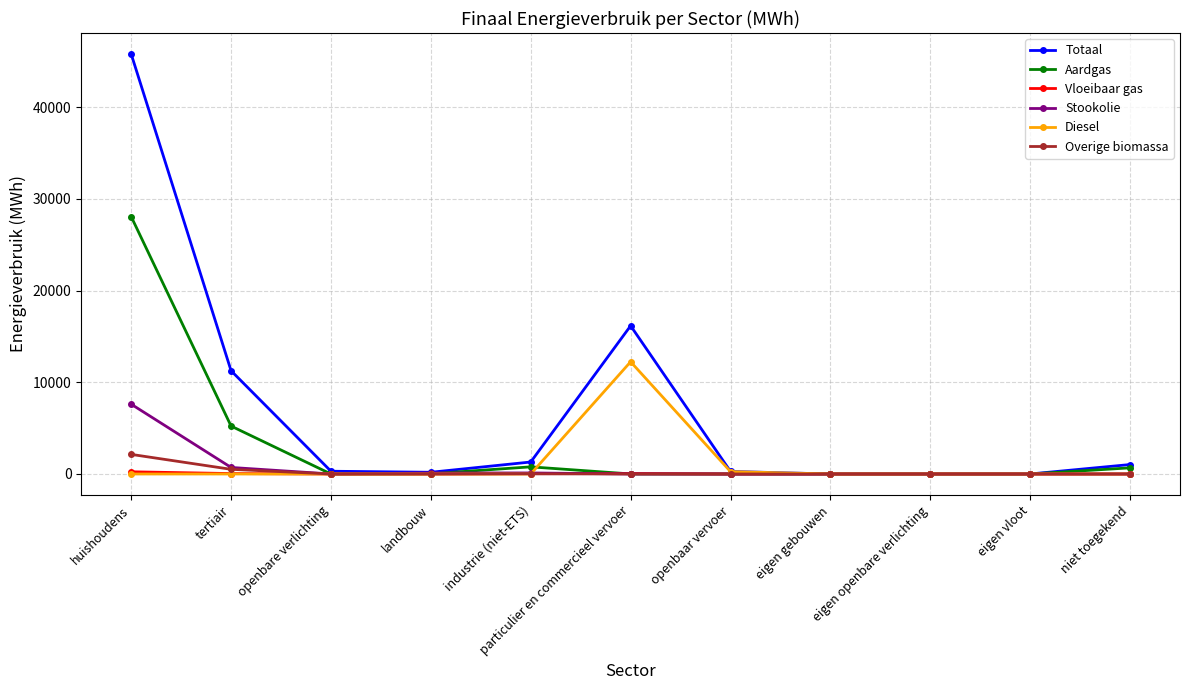

Which label corresponds to the largest value in the chart?

huishoudens